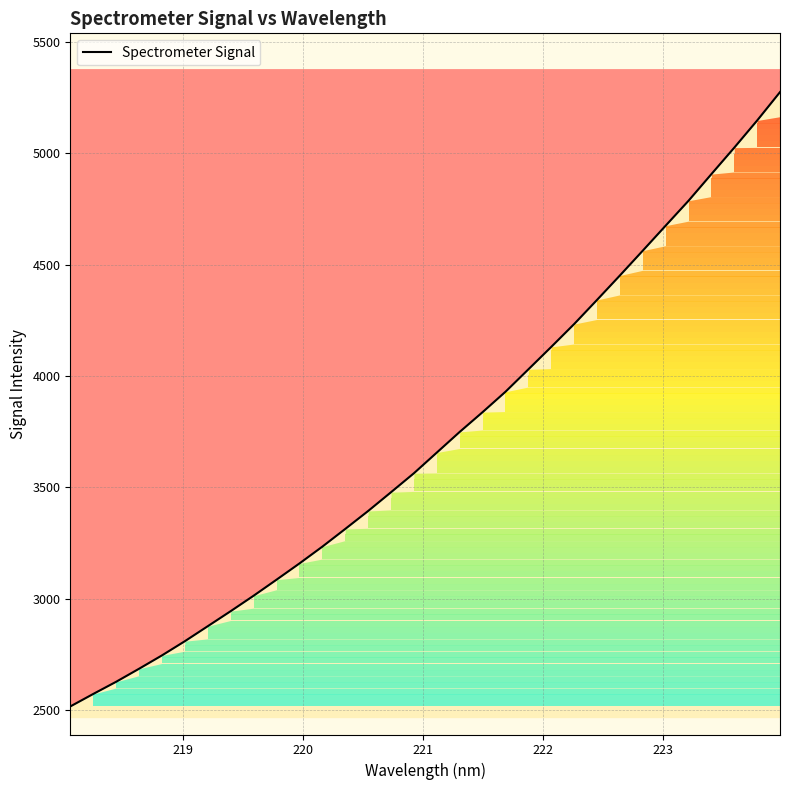

How many lines are shown in the chart?

1